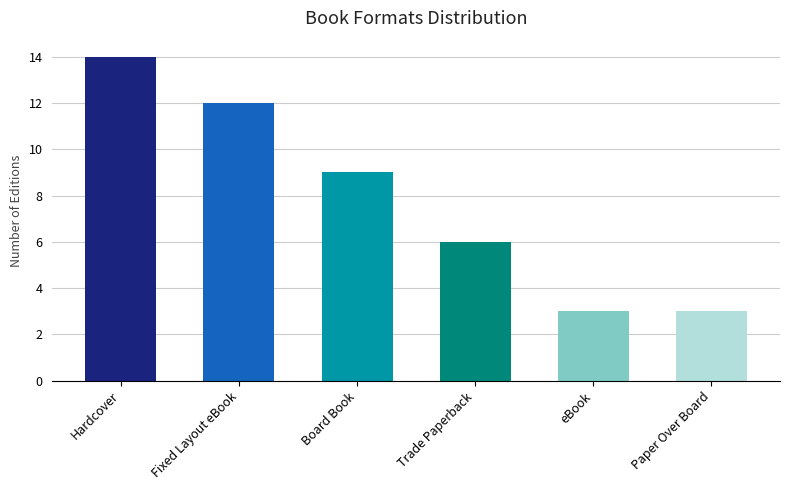

How many distinct data groups are displayed?

1